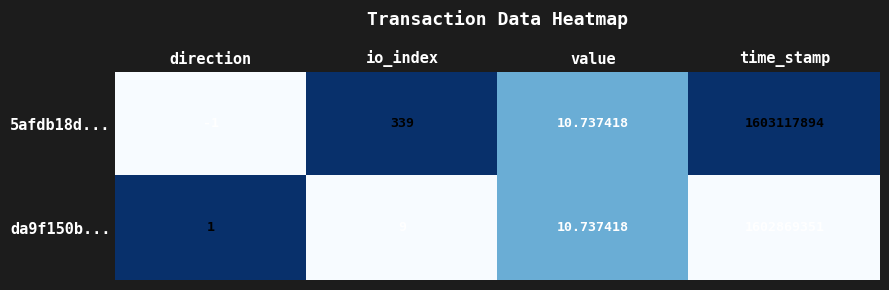

At which category is the sum across all series the highest?

time_stamp